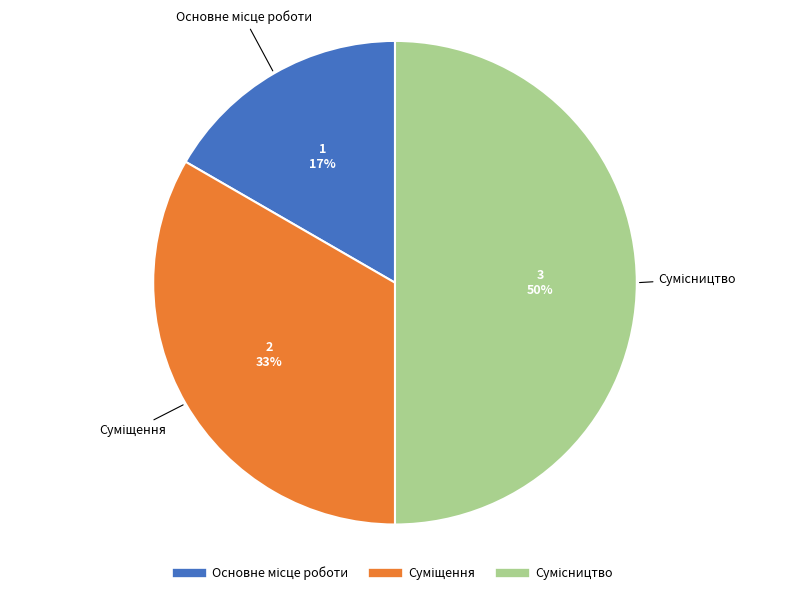

To the nearest percent, what is the difference between the largest and smallest slice percentages?

33%